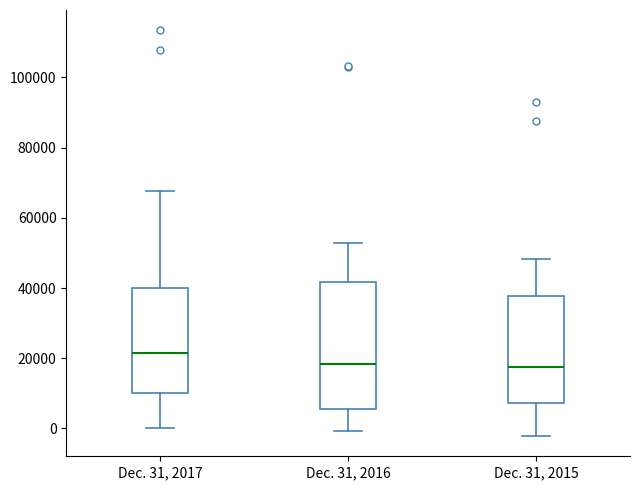

Reading left to right, transcribe this box plot: for each box, give where its median line is, the range the box spans, and where its two whiskers end, as read against the y-axis. The values are not printed on the chart, so give them approximately, as read against the axis.

Dec. 31, 2017: median 22000, box 10000 to 40000, whiskers 0 to 68000
Dec. 31, 2016: median 18000, box 6000 to 42000, whiskers 0 to 52000
Dec. 31, 2015: median 18000, box 8000 to 38000, whiskers -2000 to 48000